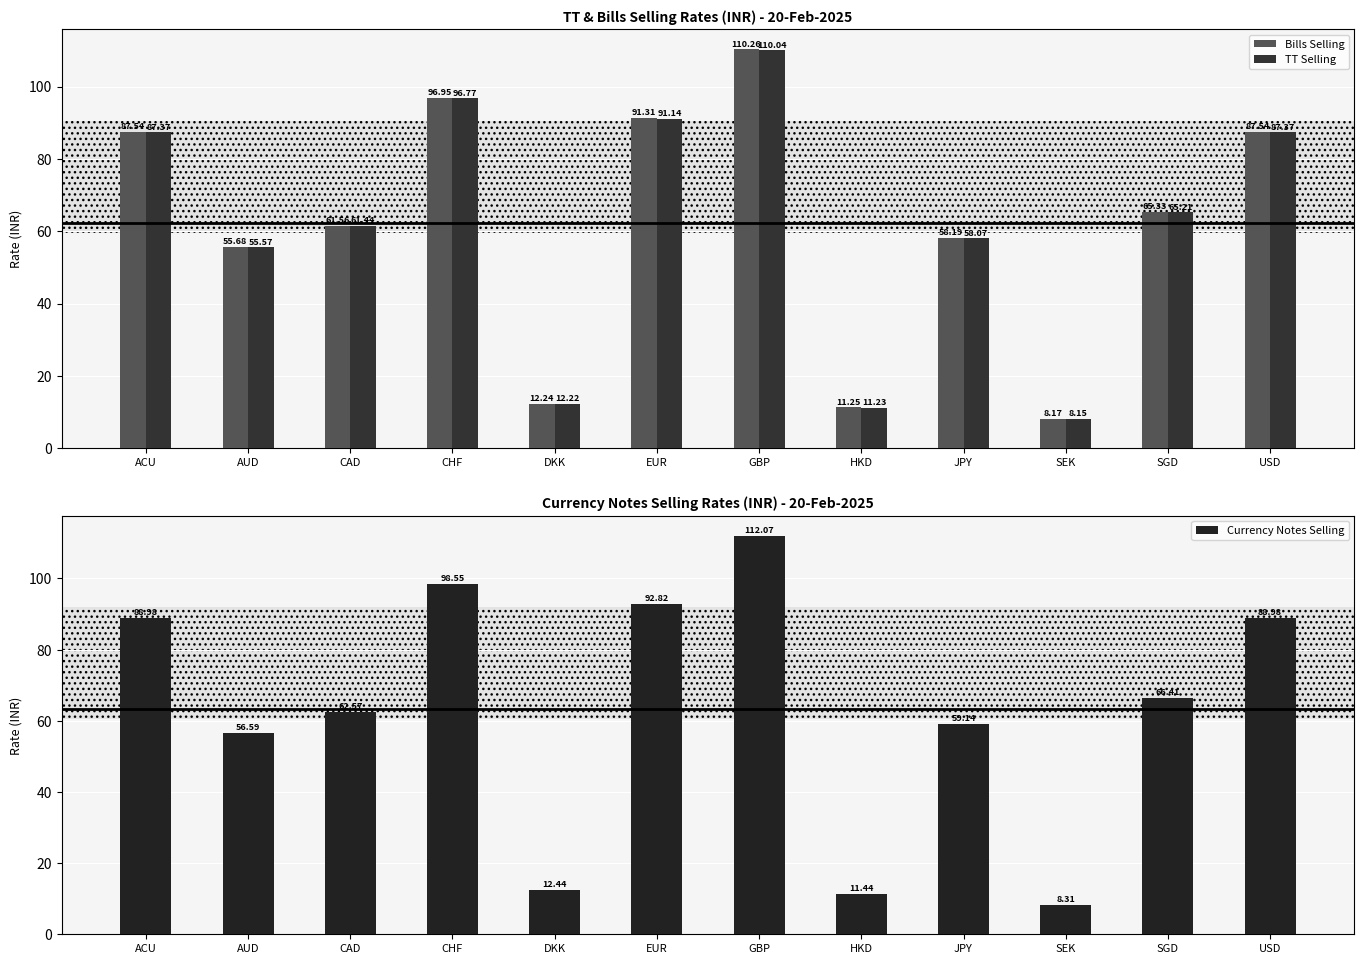

How many bars are there in total?

36